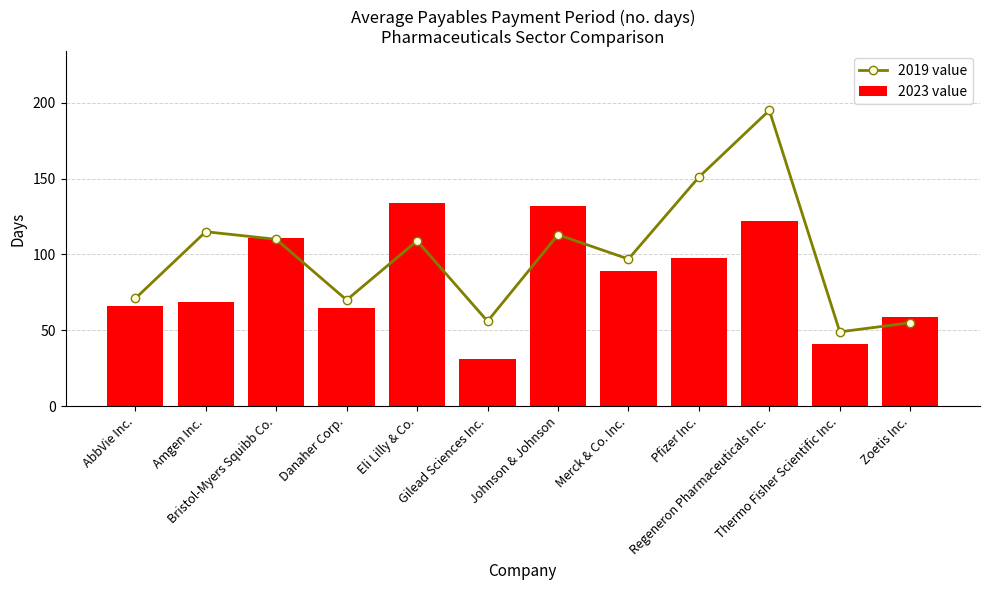

Which series has the largest total across all categories?

2019 value